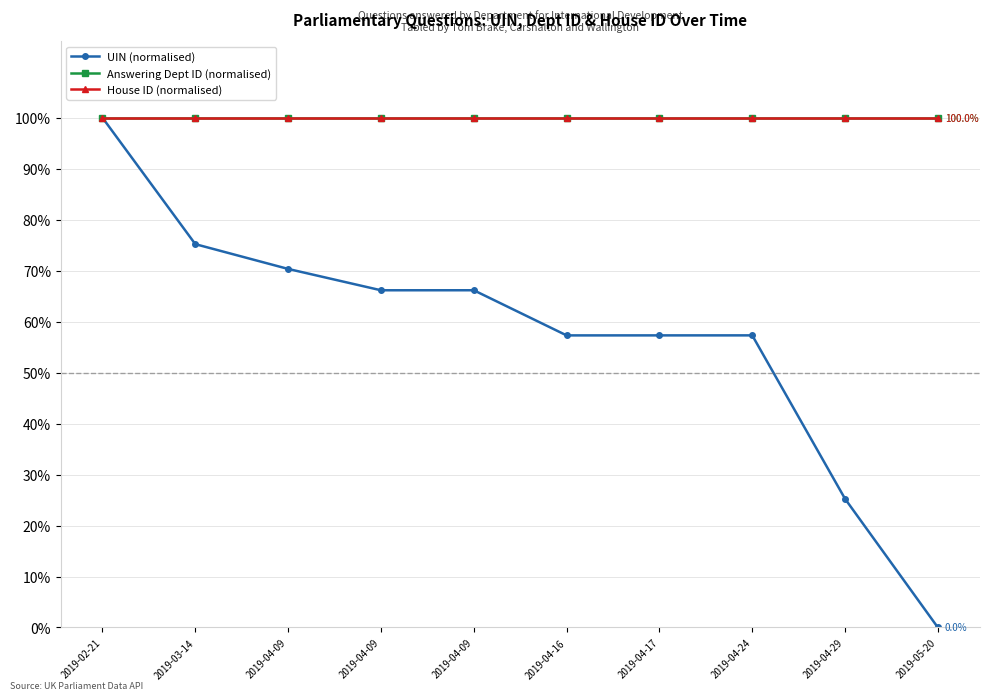

Does the chart have visible grid lines?

Yes